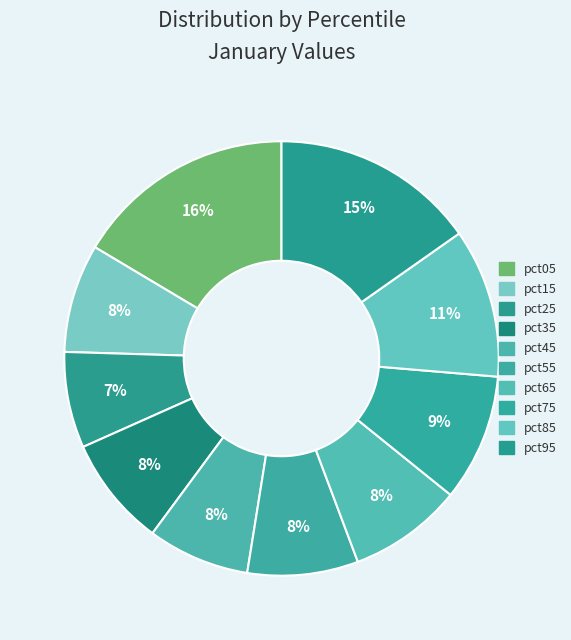

True or false: pct25 accounts for 13% of the total.

False